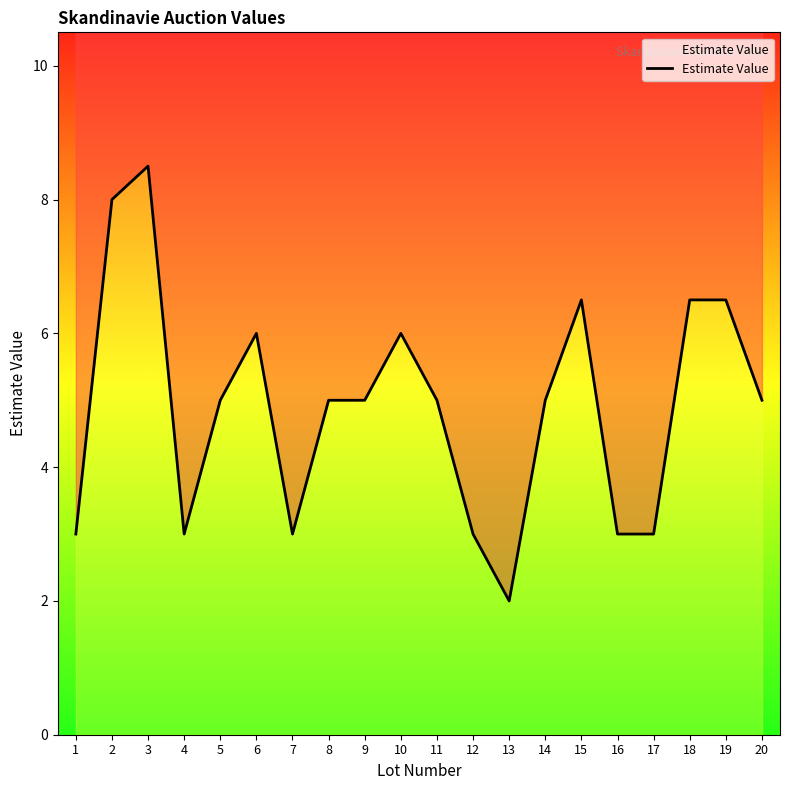

Where does the data first go above 5?

2